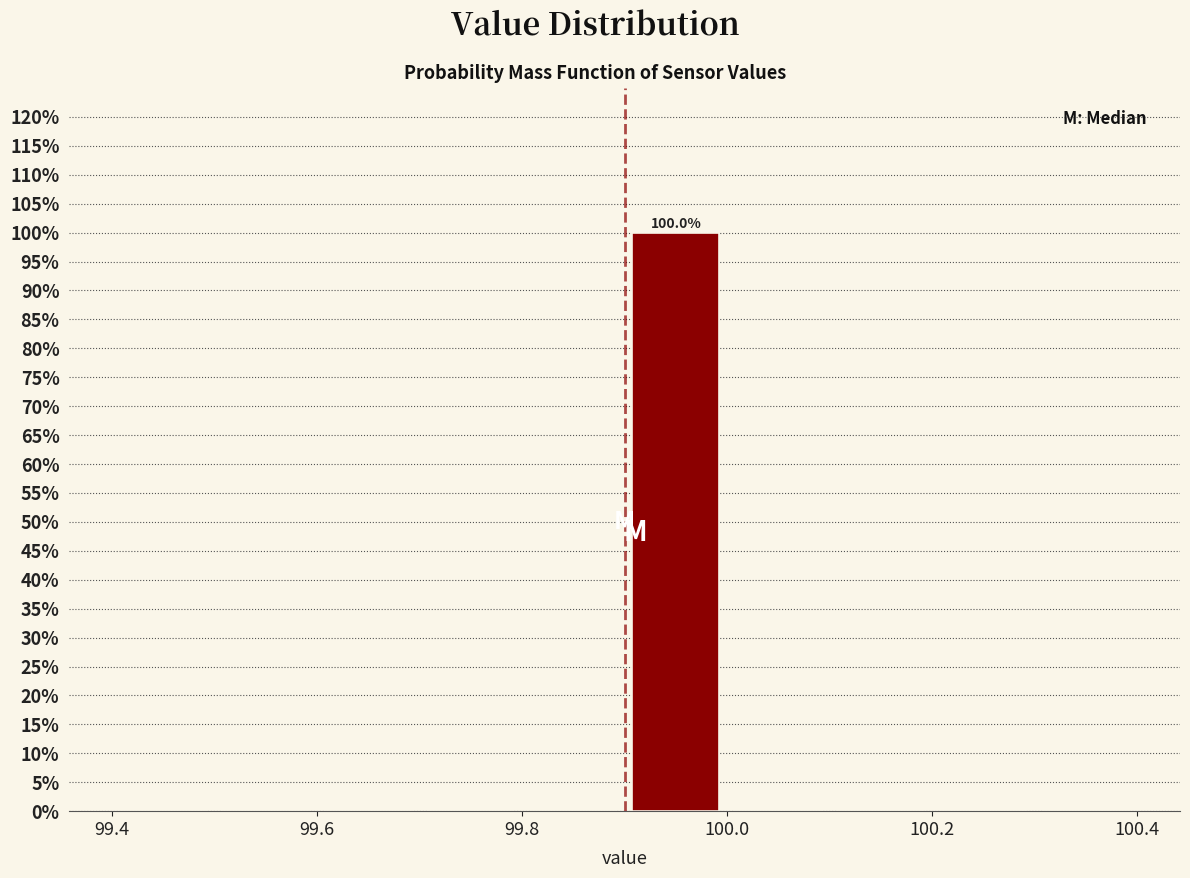

Which range on the x-axis has the tallest bar?

99.9 to 100.0